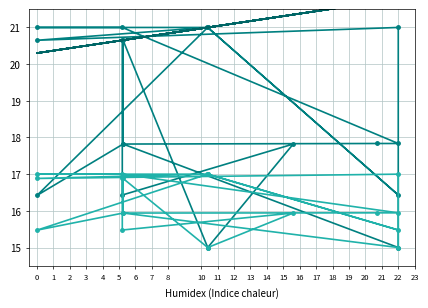

What are all the series names shown in the legend?

ID taxonômico, Trend parentGuid, parentGuid (scaled)